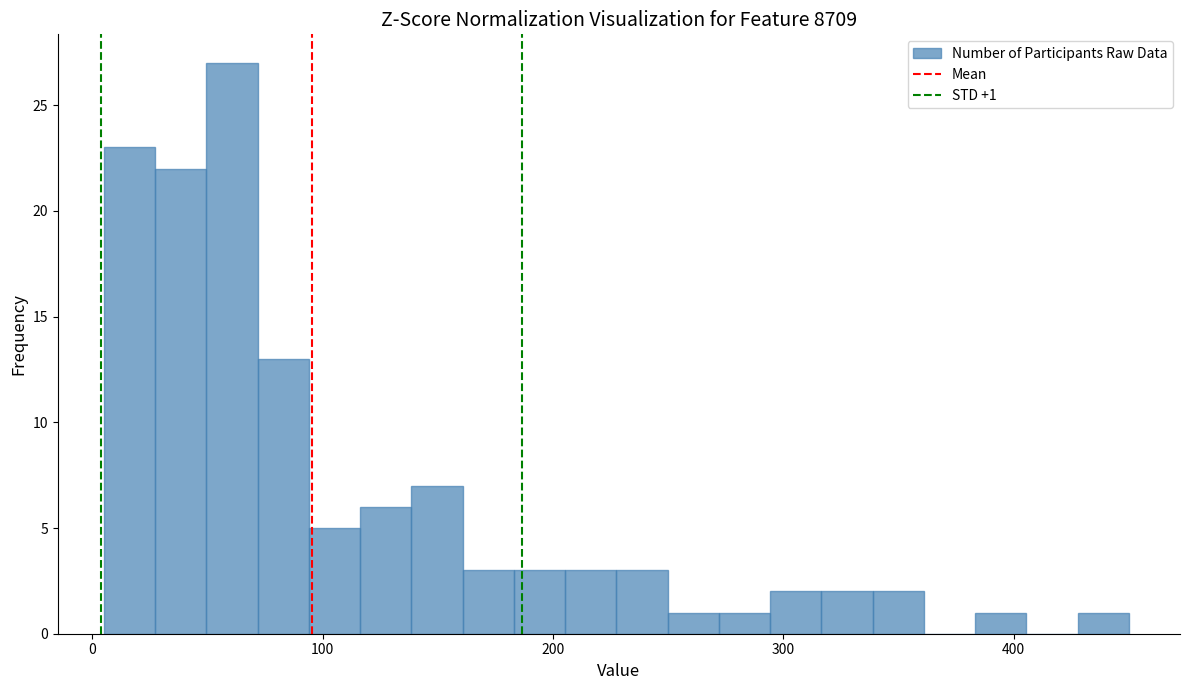

Read against the x-axis, roughly where is the centre of the tallest bar?

60